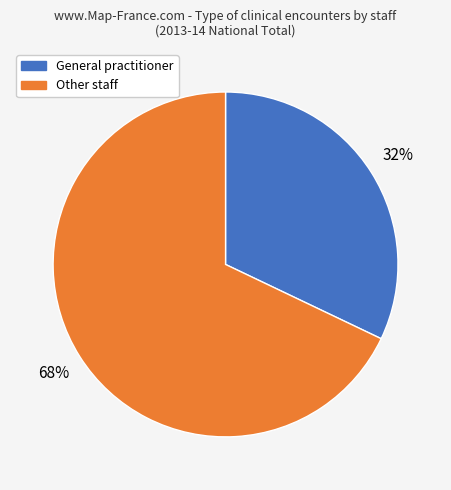

How many segments does this pie chart have?

2